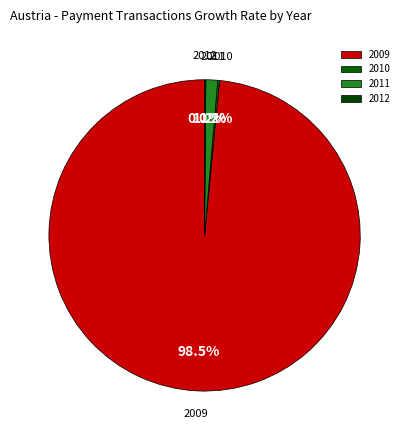

Which category accounts for the majority?

2009